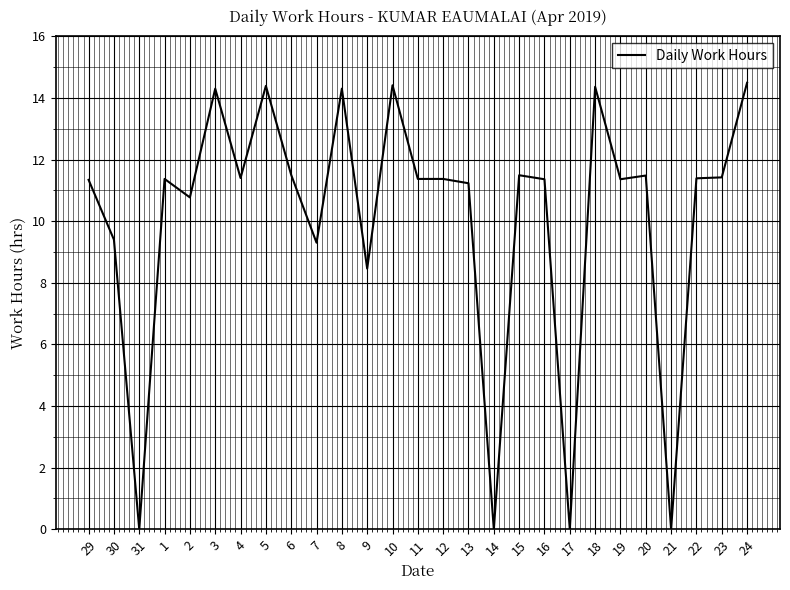

Approximately how many times larger is the value at 15 compared to 23?

1.0